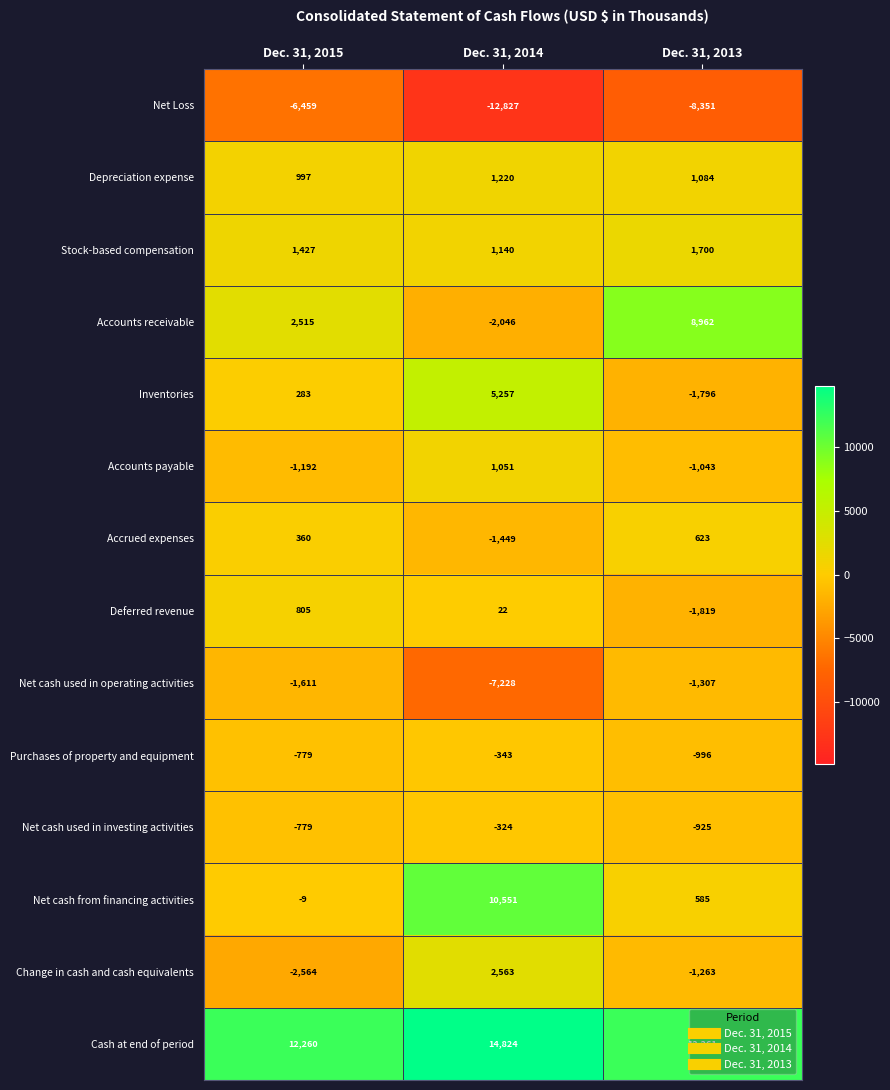

What is the total value across all series at Dec. 31, 2014?

12411